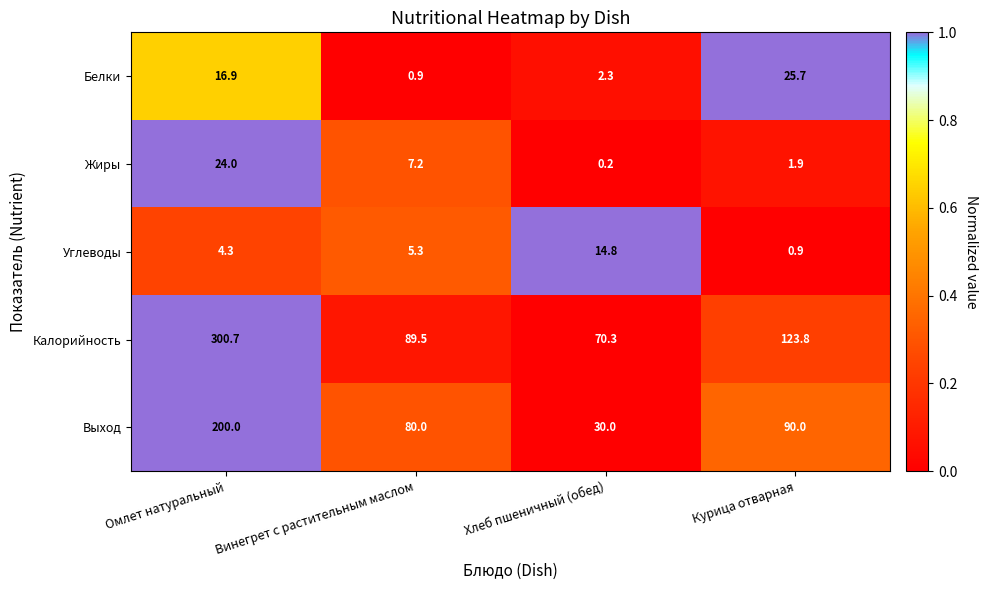

What is the difference between the Калорийность values at Курица отварная and Омлет натуральный?

176.9